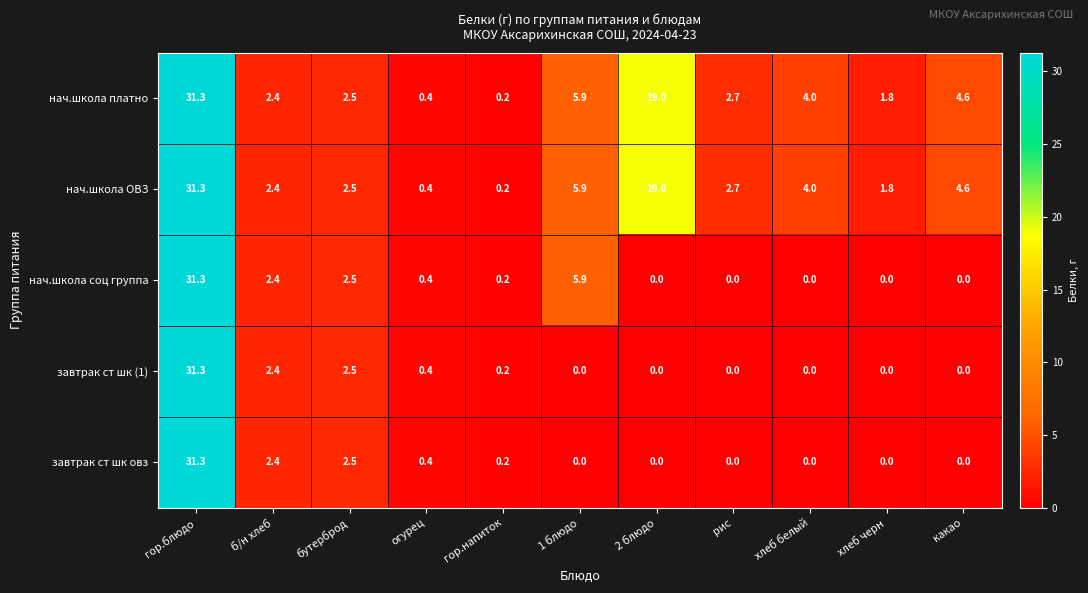

True or false: нач.школа соц группа has a value of 2.5 at бутерброд.

True